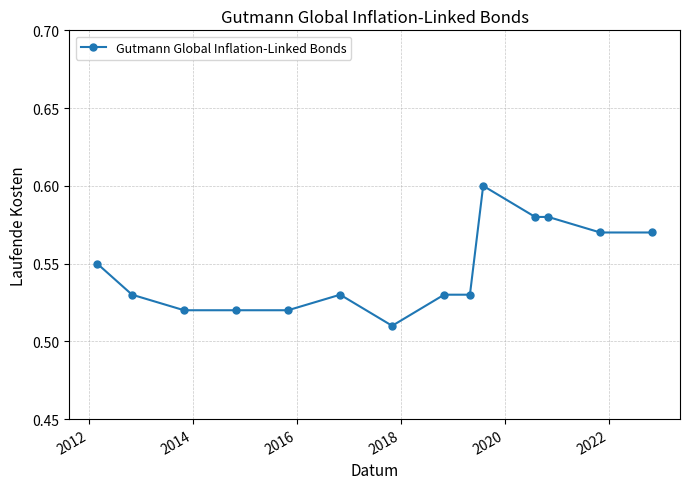

Count the values in the range 0 to 1.

14